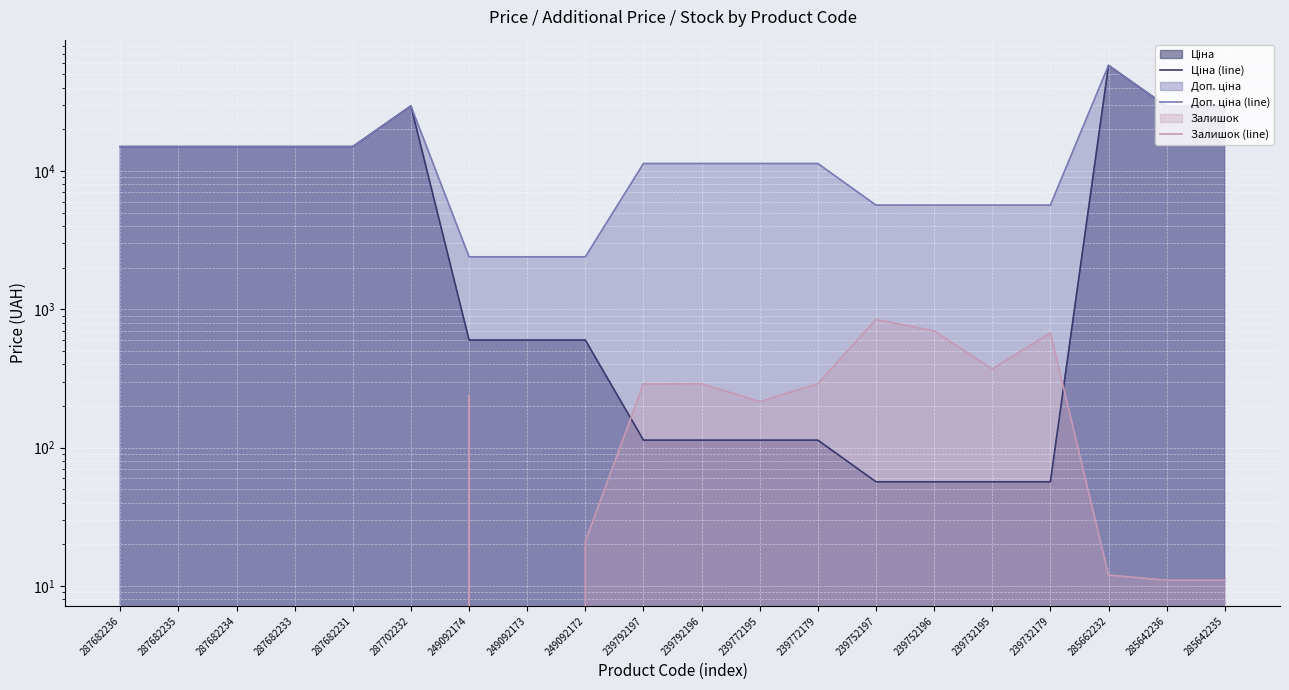

In Залишок (line), how many points are lower than both neighbors (excluding endpoints)?

3